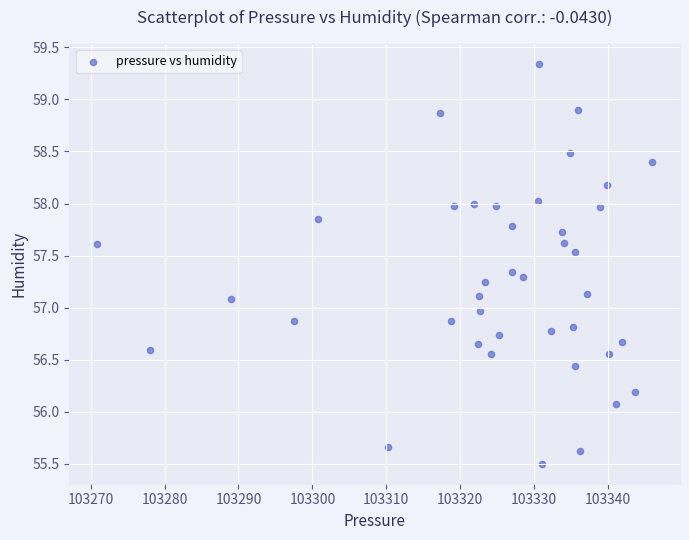

What is the range of Y values (max minus min)?

3.8